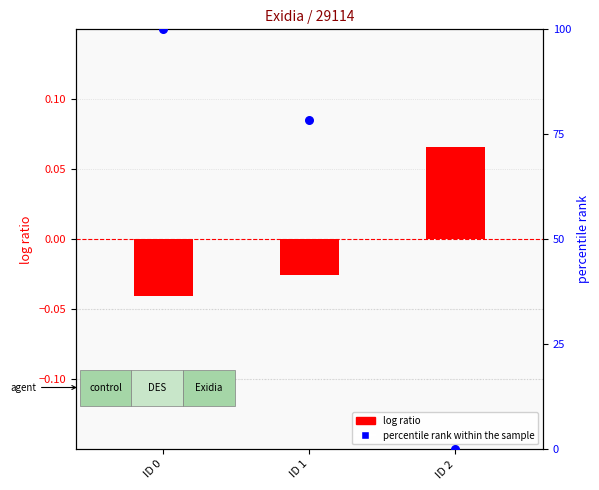

At which category is the sum across all series the highest?

ID 0